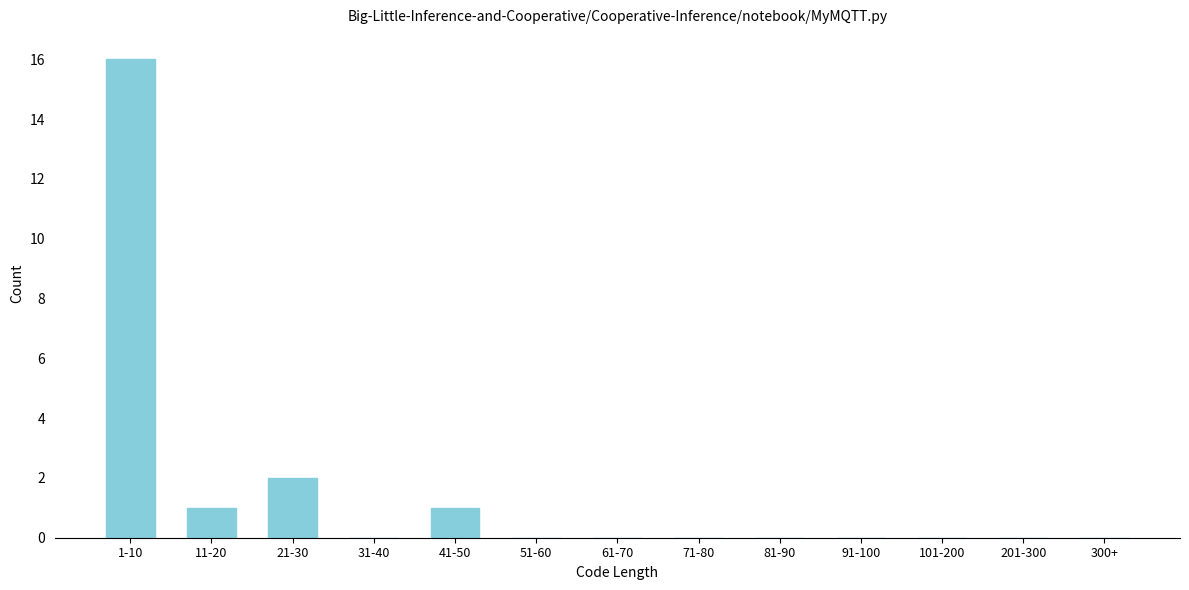

Reading left to right, transcribe all the data shown in this chart.

1-10=16	11-20=1	21-30=2	31-40=0	41-50=1	51-60=0	61-70=0	71-80=0	81-90=0	91-100=0	101-200=0	201-300=0	300+=0